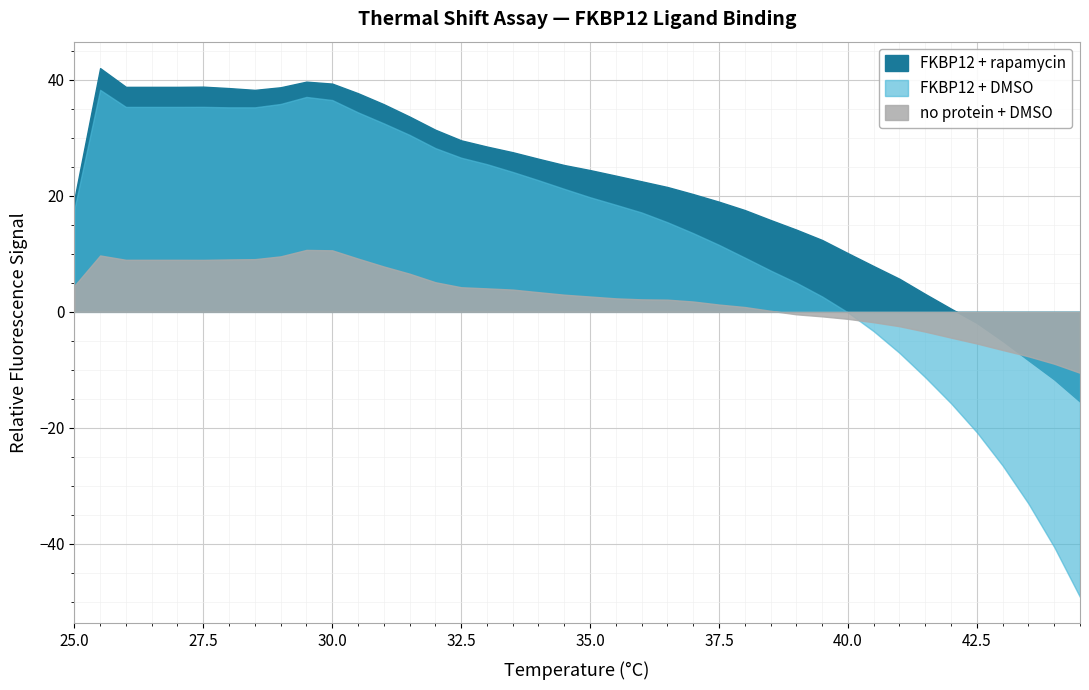

What are all the series names shown in the legend?

no protein + DMSO, FKBP12 + DMSO, FKBP12 + rapamycin